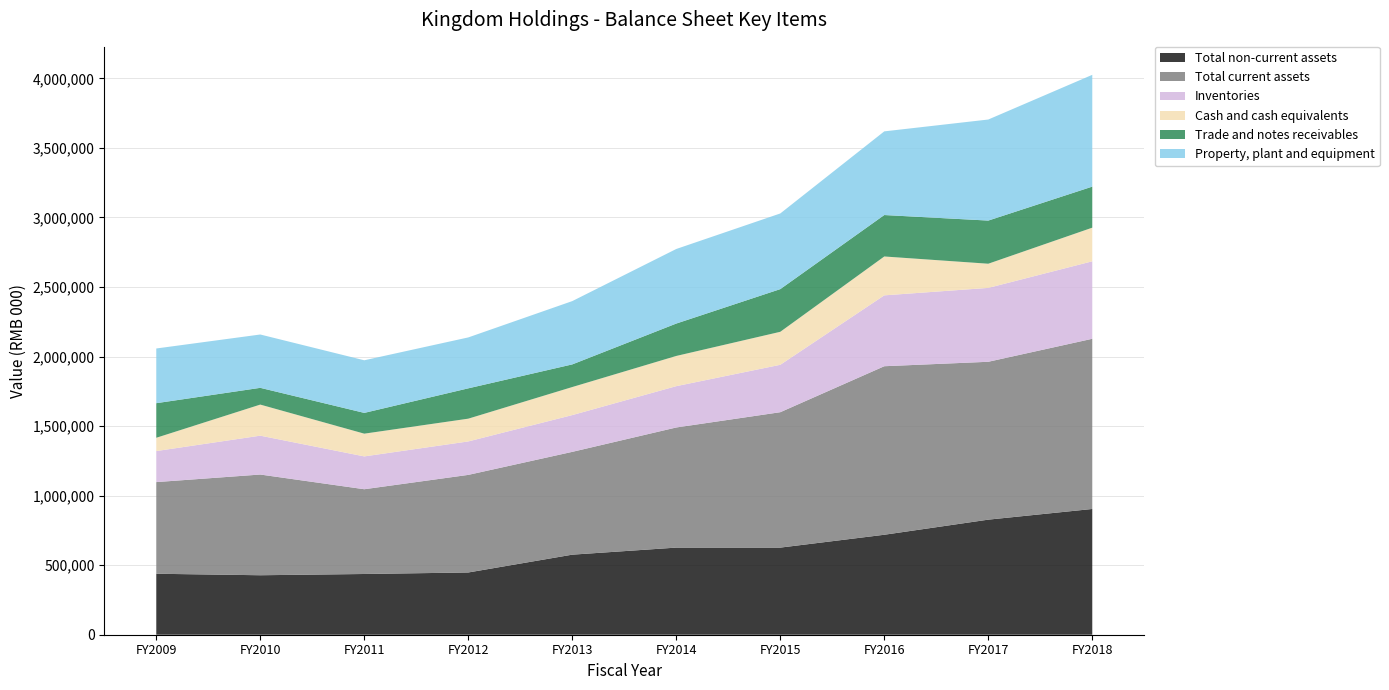

Reading left to right, what are all the values shown in this chart?

Total non-current assets: 438392	427643	436654	447536	575639	626371	626333	718791	827350	904159
Total current assets: 658967	724113	609440	701651	739155	863684	973514	1211644	1135066	1223589
Inventories: 223143	279434	235995	240570	264344	297104	340902	509591	531212	557087
Cash and cash equivalents: 95517	223464	163502	163643	201698	217185	237214	279511	173824	241826
Trade and notes receivables: 248655	120434	149338	218077	162753	232922	306821	297964	310215	295115
Property, plant and equipment: 393298	383433	378226	366033	455091	536118	543976	601537	726532	803778